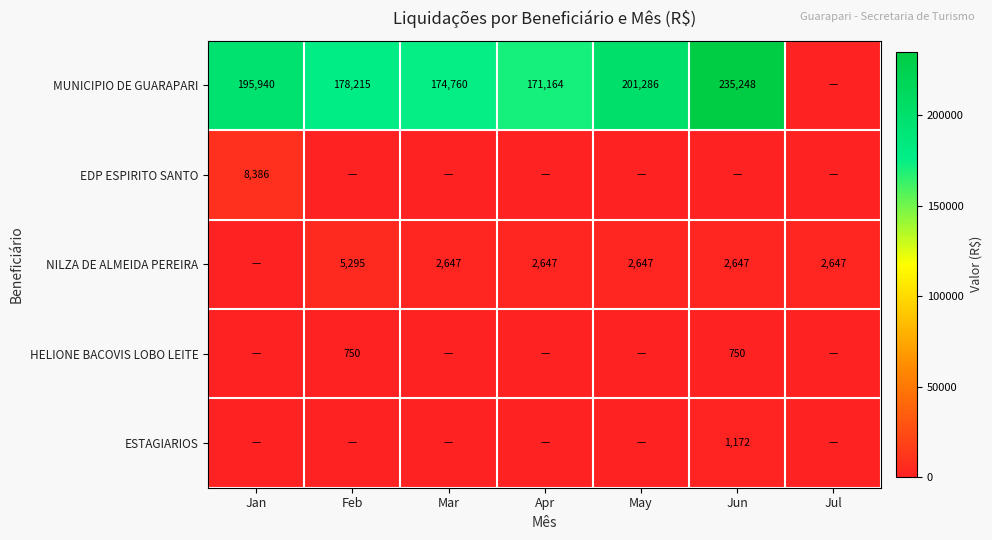

At how many categories does at least one series exceed 214656?

1